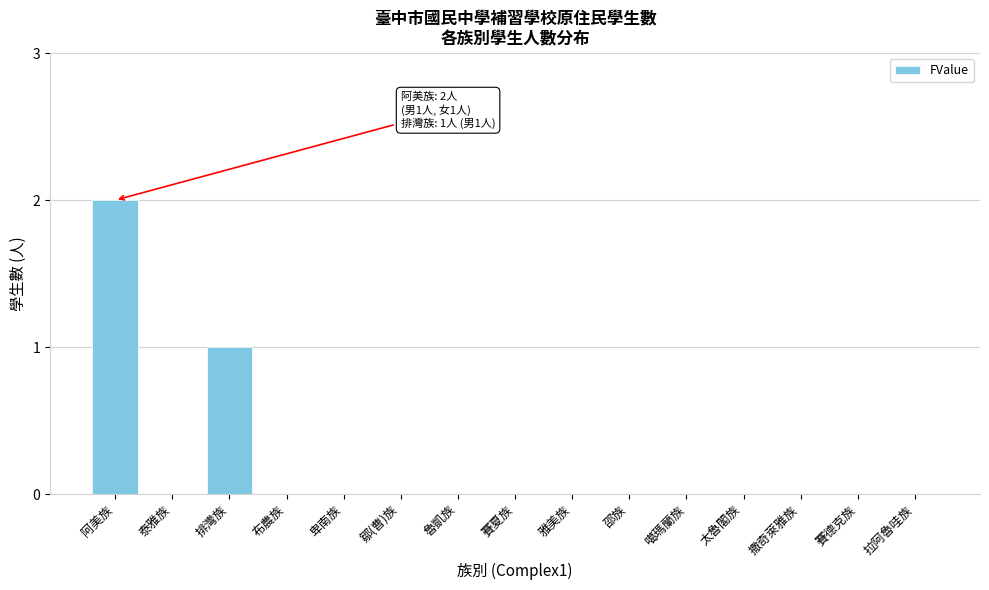

Reading left to right, extract all data points from this chart.

阿美族=2	泰雅族=0	排灣族=1	布農族=0	卑南族=0	鄒(曹)族=0	魯凱族=0	賽夏族=0	雅美族=0	邵族=0	噶瑪蘭族=0	太魯閣族=0	撒奇萊雅族=0	賽德克族=0	拉阿魯哇族=0